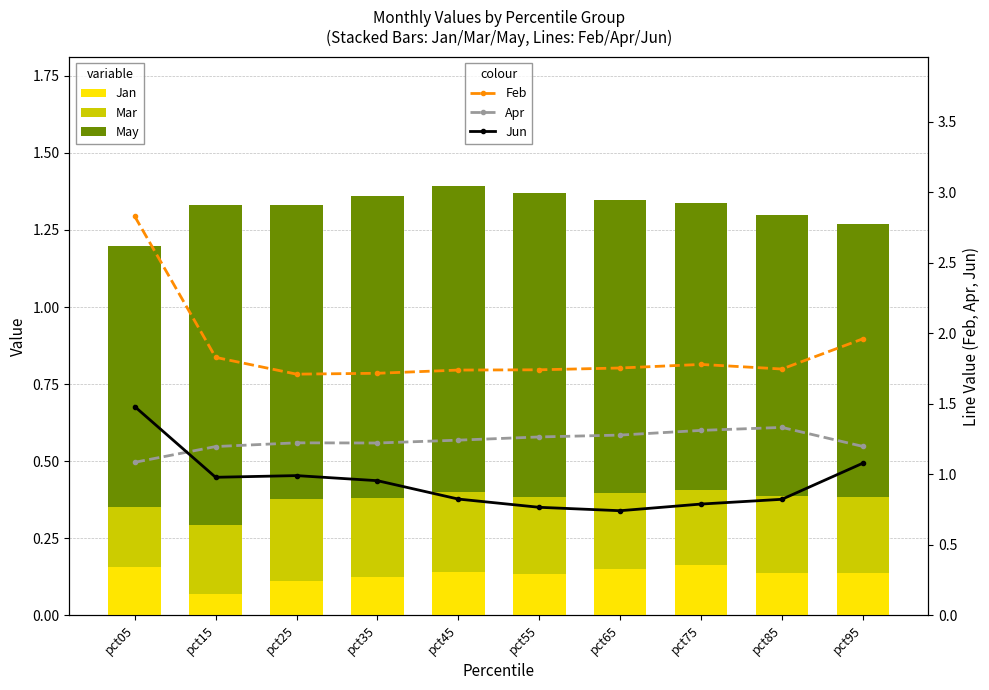

What is the value of the Mar bar at the 10th from the left?

0.2